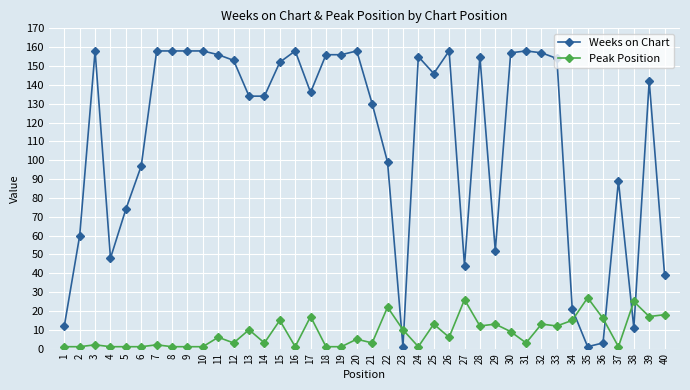

What is the difference between the maximum and minimum values in the Weeks on Chart series?

157